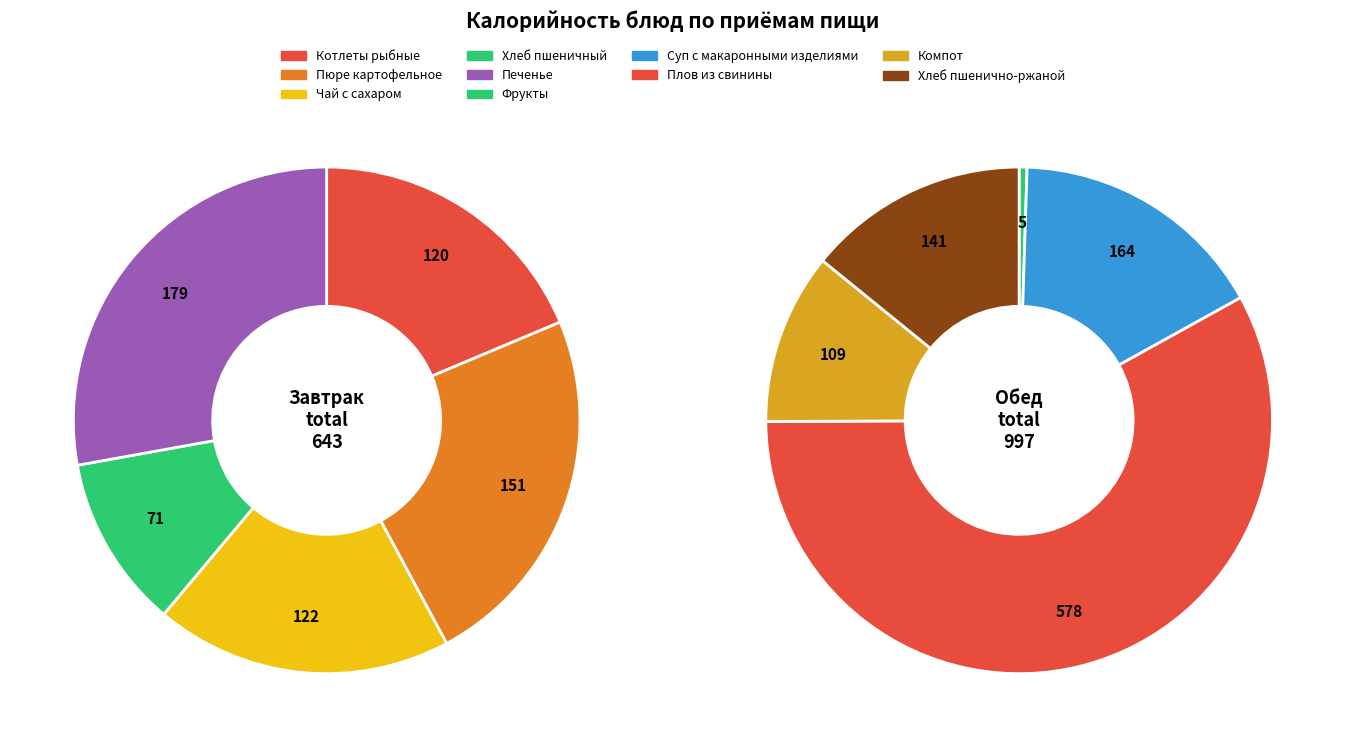

Is it true that Пюре картофельное is 8% of the pie?

False